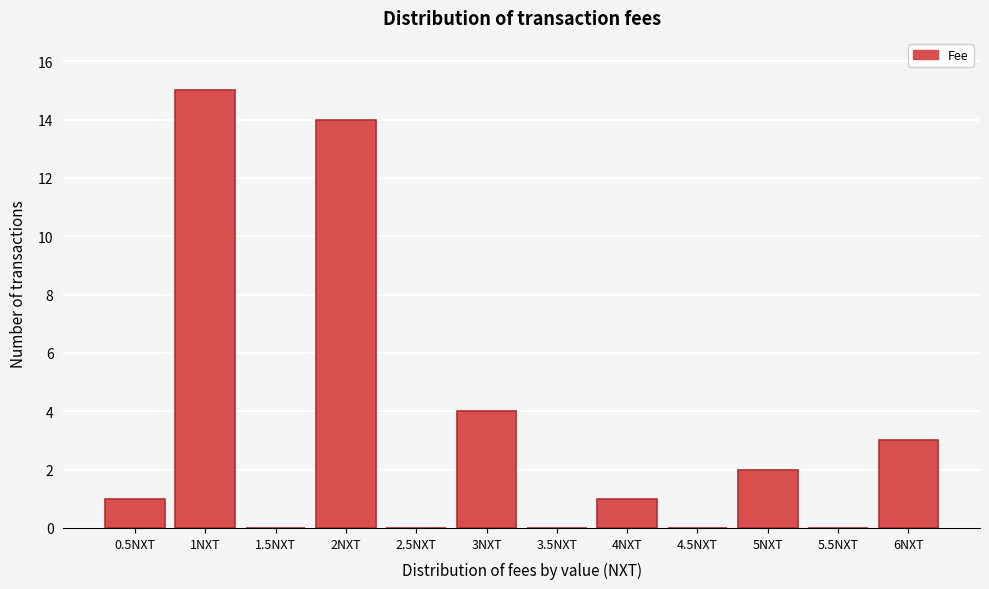

Reading left to right, transcribe all the data shown in this chart.

0.5NXT=1	1NXT=15	1.5NXT=0	2NXT=14	2.5NXT=0	3NXT=4	3.5NXT=0	4NXT=1	4.5NXT=0	5NXT=2	5.5NXT=0	6NXT=3